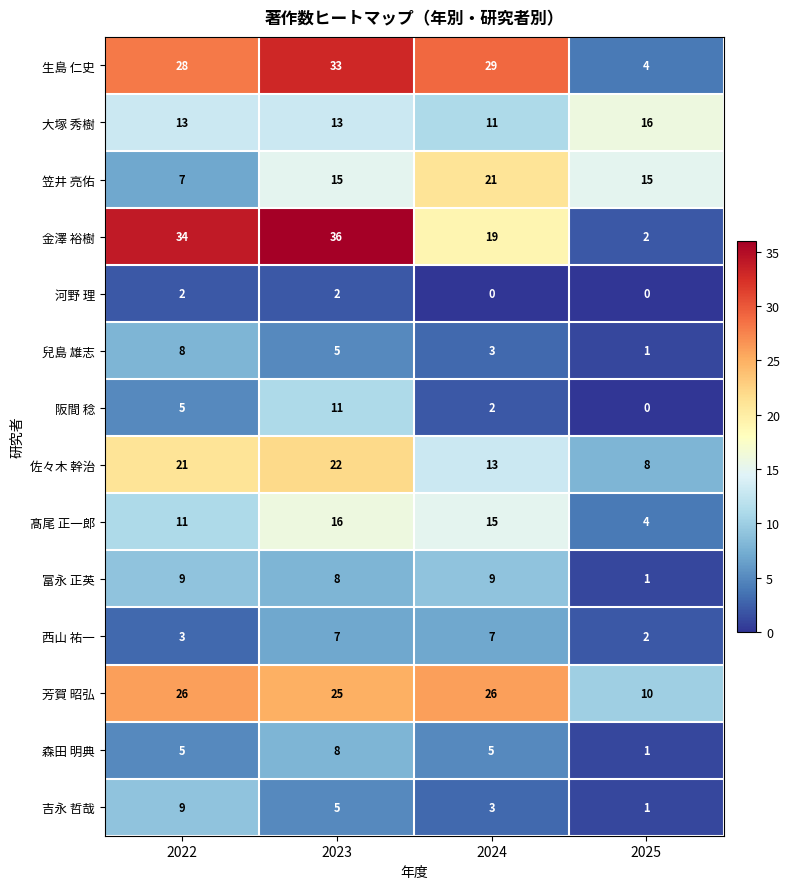

At which label is 佐々木 幹治 closest to 15?

2024